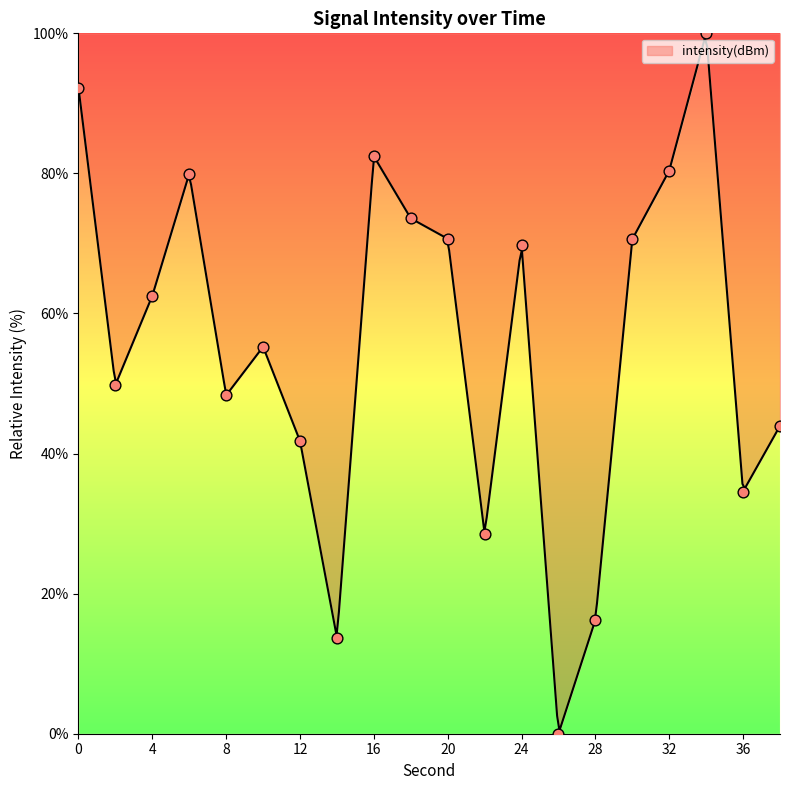

Between 18 and 36, which is larger?

18